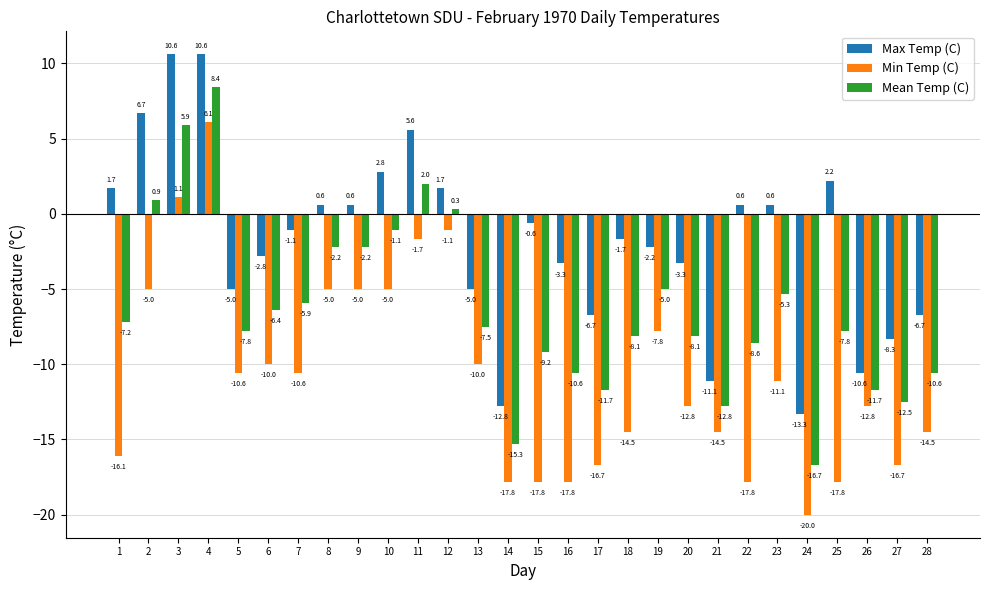

How many values in the Mean Temp (C) series are below -7?

16